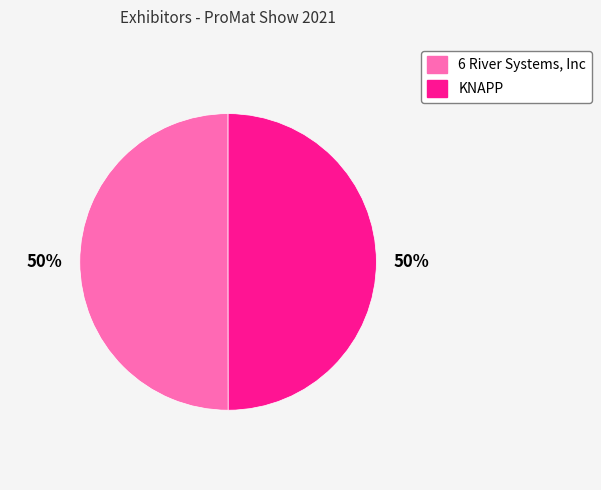

Do KNAPP and 6 River Systems, Inc together represent more than half of the pie?

Yes